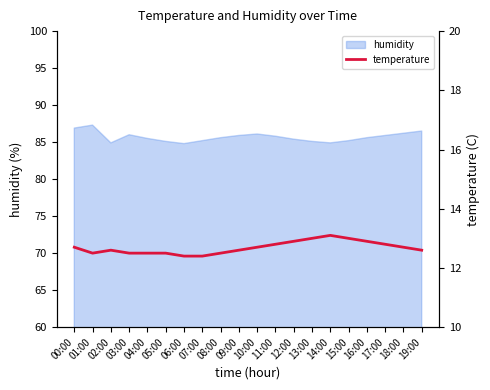

How many values are between 12 and 13?

19